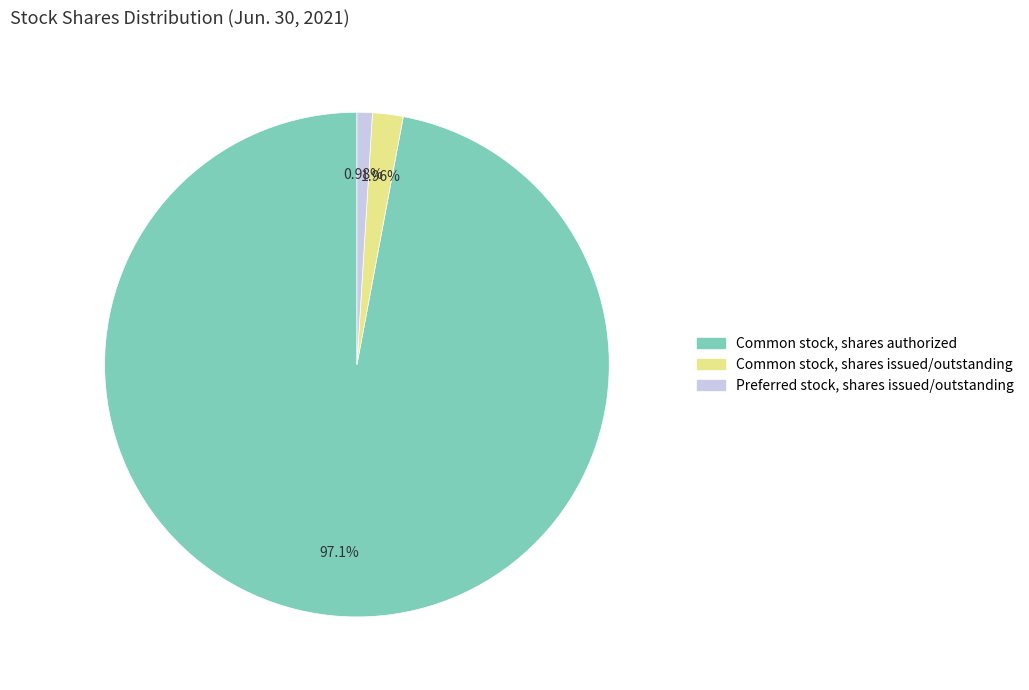

What percentage do Common stock, shares authorized and Common stock, shares issued/outstanding together represent?

99.0%